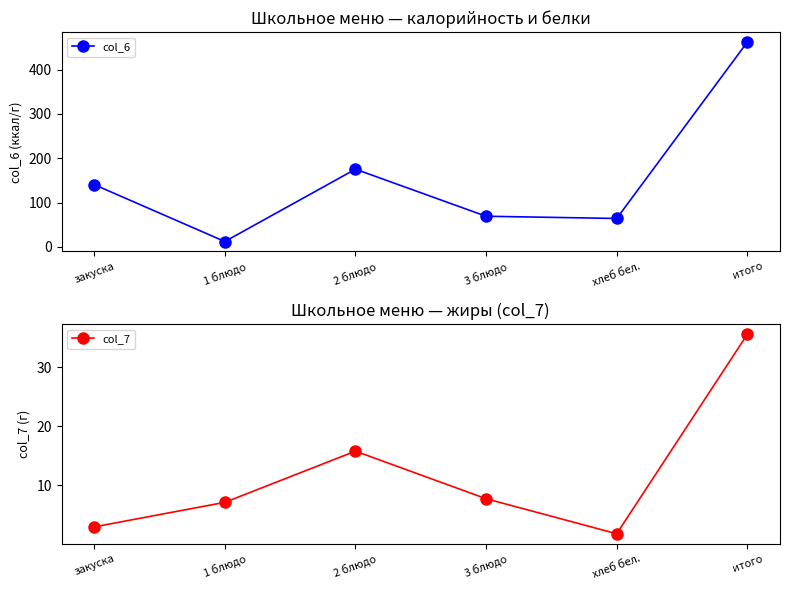

Does the chart have visible grid lines?

No